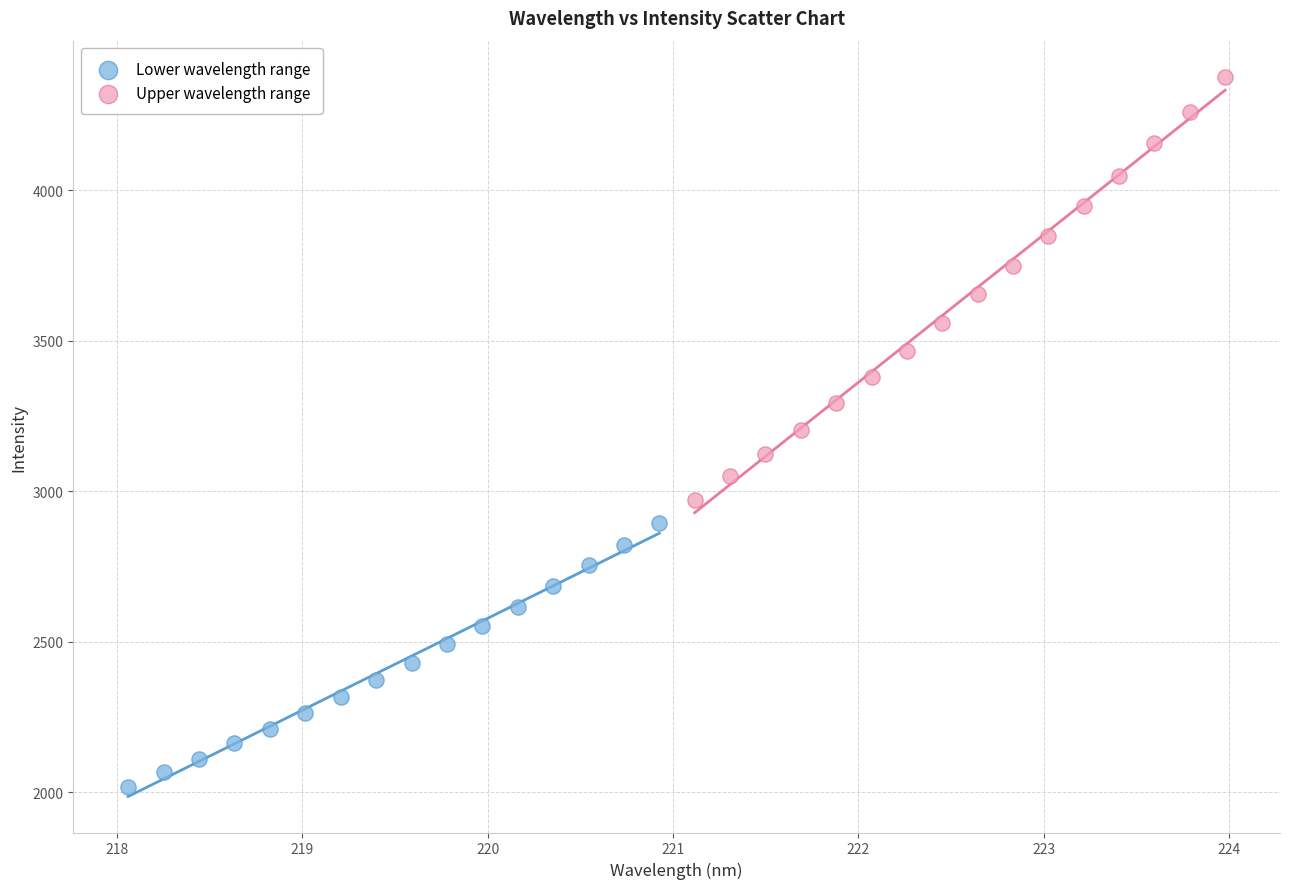

Which series reaches the maximum Y coordinate?

Upper wavelength range